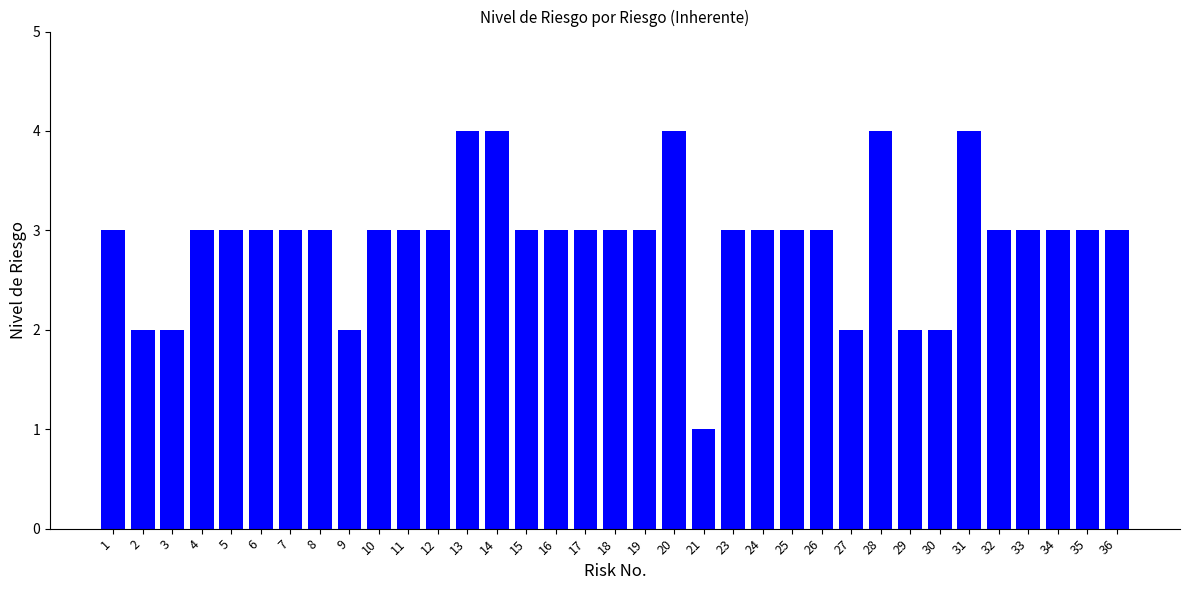

What is the sum of the values at 28 and 15?

7